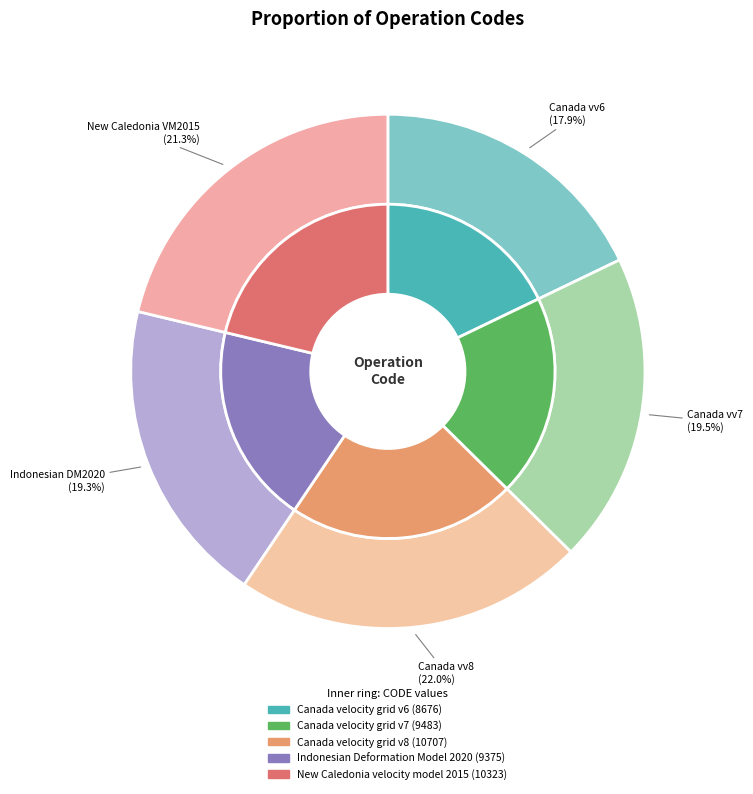

What is the change in value from Canada velocity grid v6 to Canada velocity grid v8?

+2031